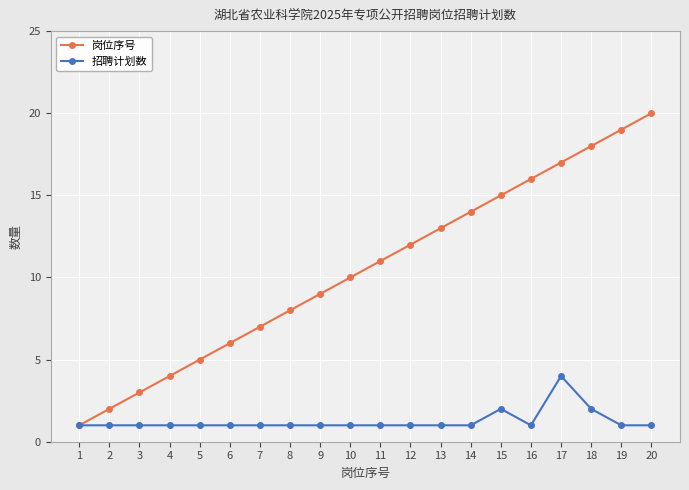

What are all the series names shown in the legend?

岗位序号, 招聘计划数